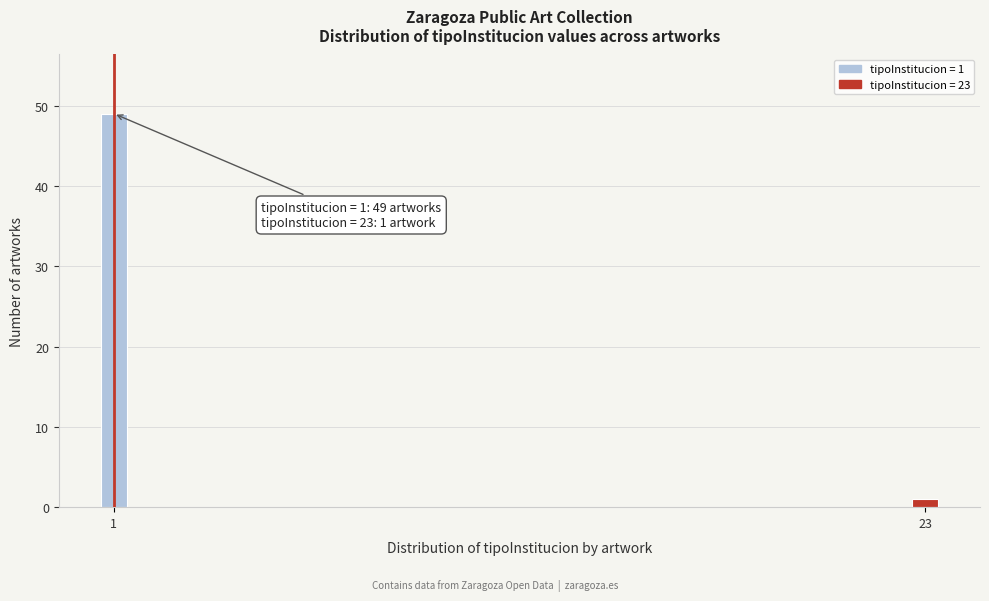

Reading right to left, what are all the values shown in this chart?

23=1	1=49